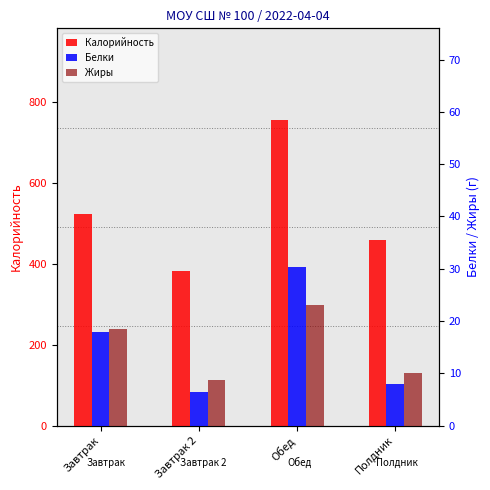

List the labels in order of Белки value, smallest first.

Завтрак 2, Полдник, Завтрак, Обед